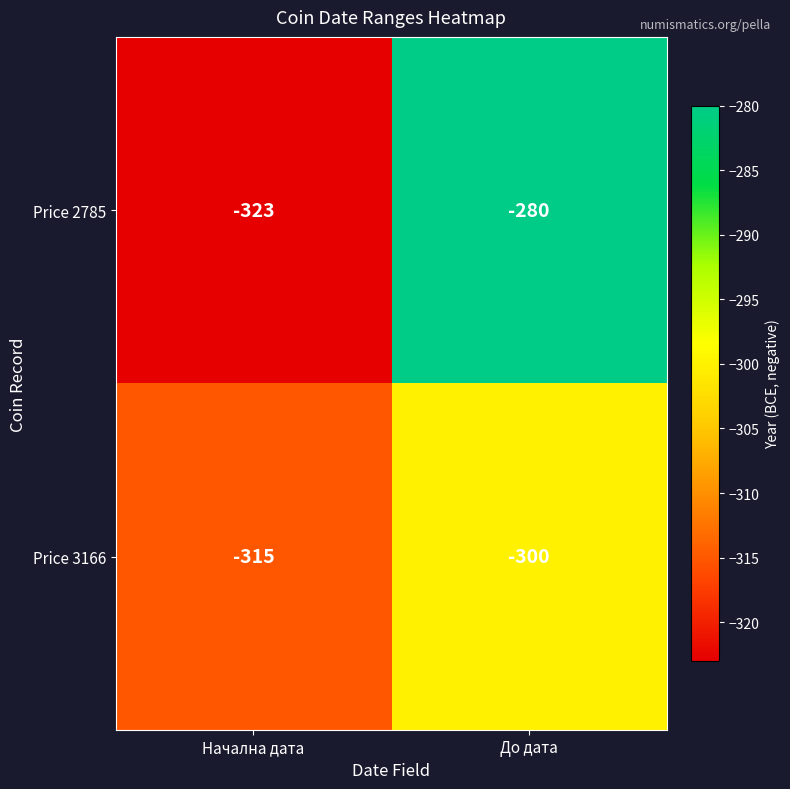

Where is Price 3166 nearest to the value -307?

До дата